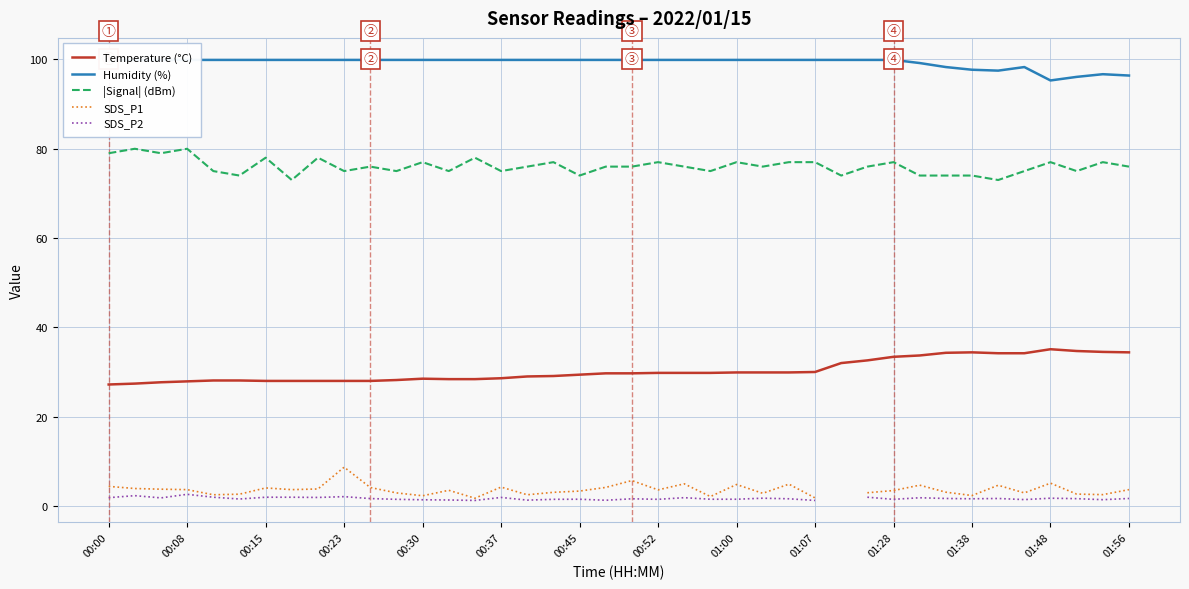

In SDS_P1, how many points are lower than both neighbors (excluding endpoints)?

11